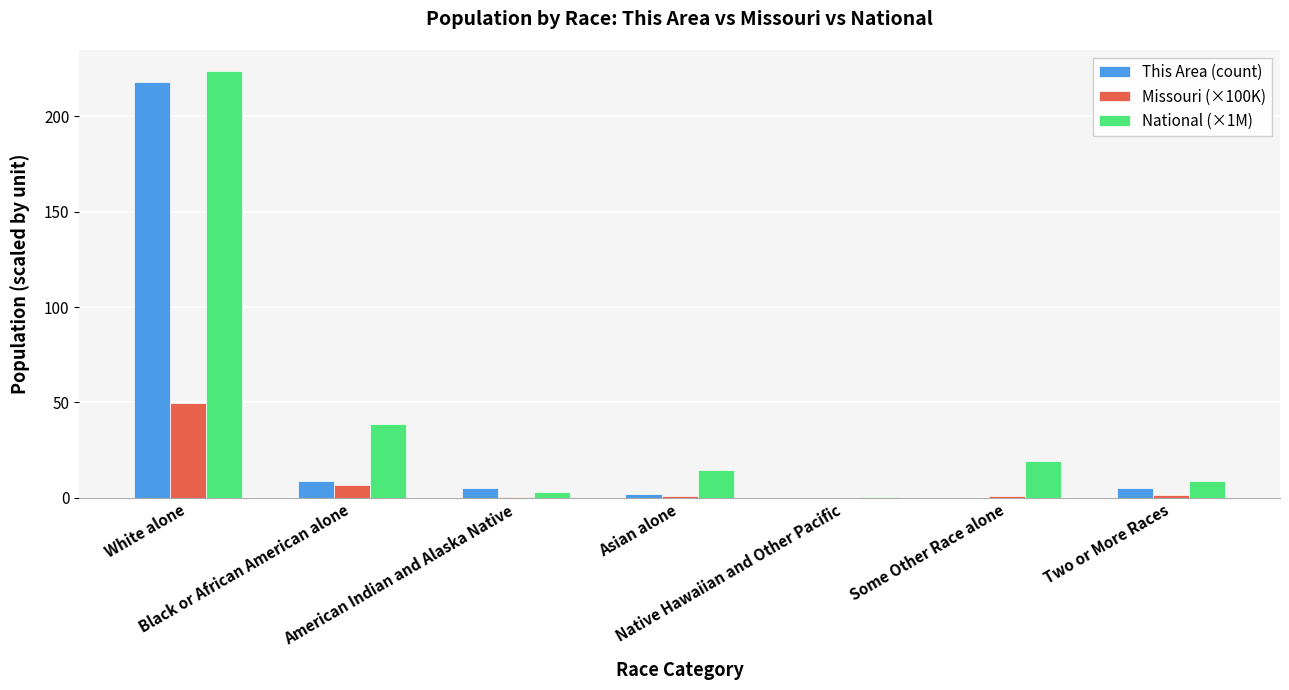

What is the sum of all This Area (count) values?

239.0